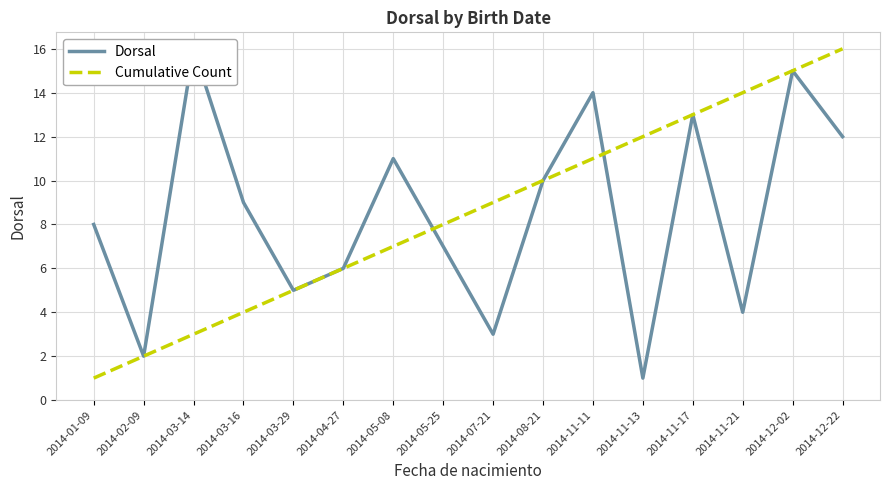

Reading right to left, extract all data points from this chart.

Dorsal: 2014-12-22=12	2014-12-02=15	2014-11-21=4	2014-11-17=13	2014-11-13=1	2014-11-11=14	2014-08-21=10	2014-07-21=3	2014-05-25=7	2014-05-08=11	2014-04-27=6	2014-03-29=5	2014-03-16=9	2014-03-14=16	2014-02-09=2	2014-01-09=8
Cumulative Count: 2014-12-22=16	2014-12-02=15	2014-11-21=14	2014-11-17=13	2014-11-13=12	2014-11-11=11	2014-08-21=10	2014-07-21=9	2014-05-25=8	2014-05-08=7	2014-04-27=6	2014-03-29=5	2014-03-16=4	2014-03-14=3	2014-02-09=2	2014-01-09=1